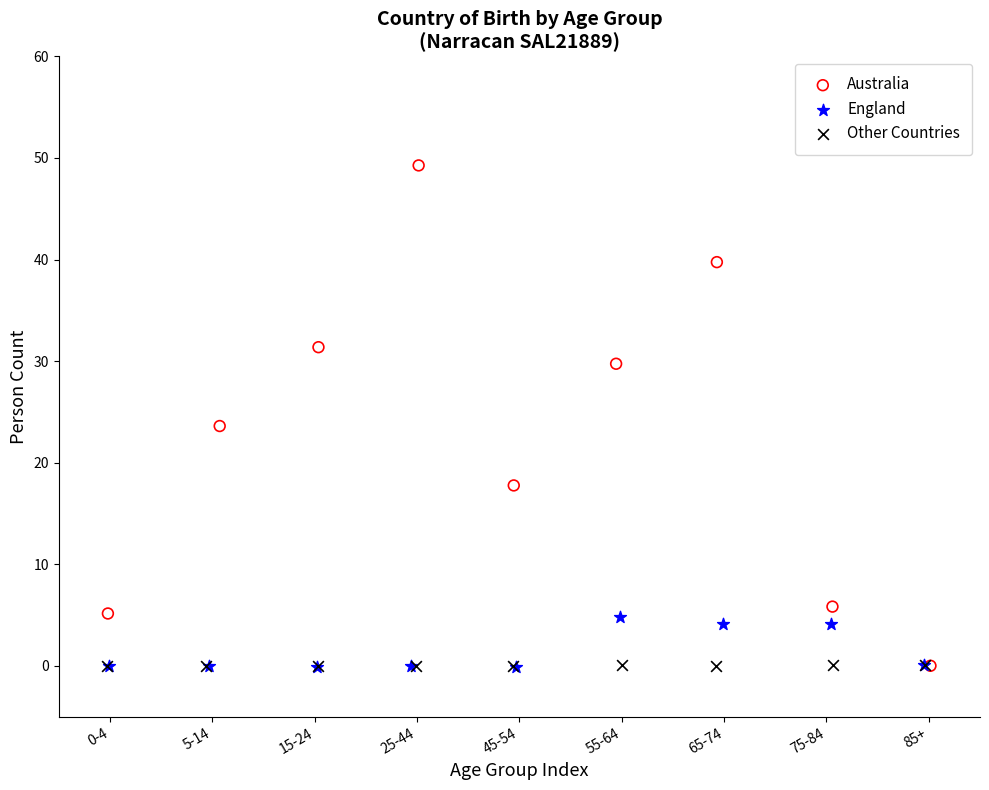

Which series has the largest Y range (max minus min)?

Australia